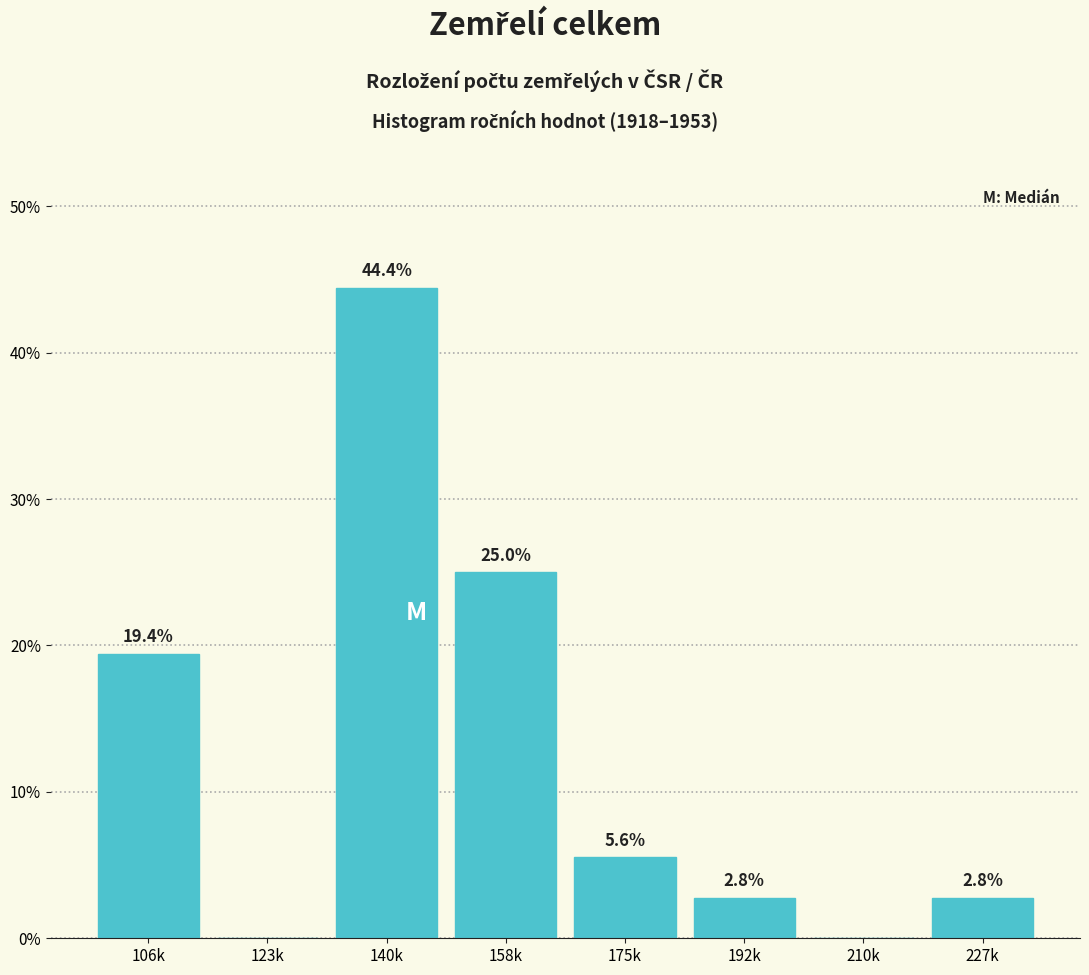

Reading right to left, what are all the values shown in this chart?

227k=2.8	210k=0.0	192k=2.8	175k=5.6	158k=25.0	140k=44.4	123k=0.0	106k=19.4